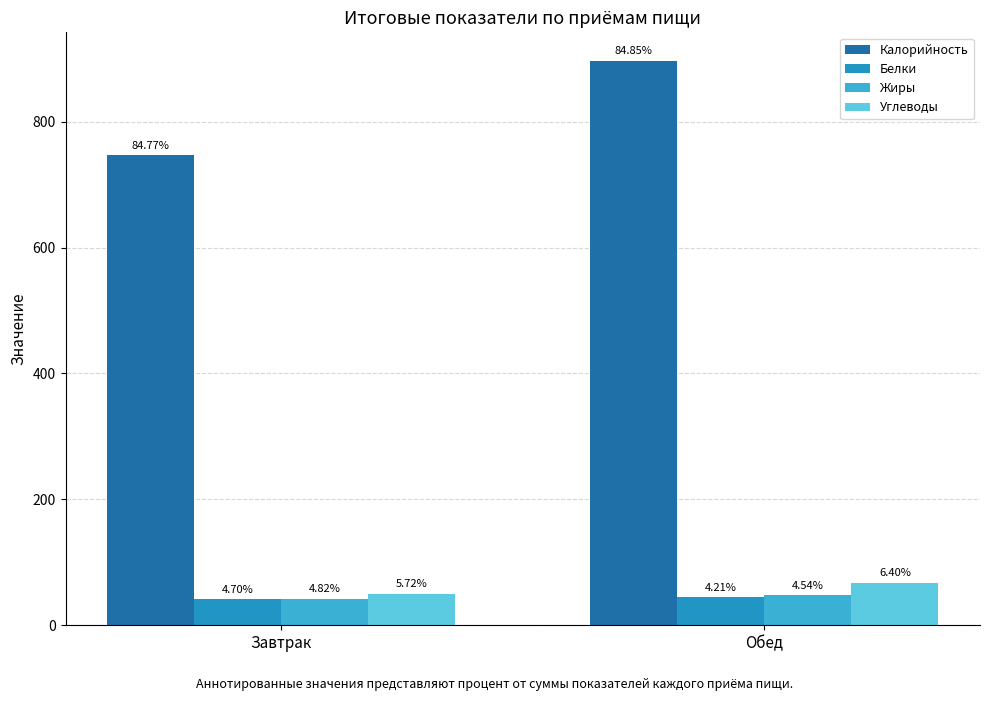

What position from the right is Обед?

1